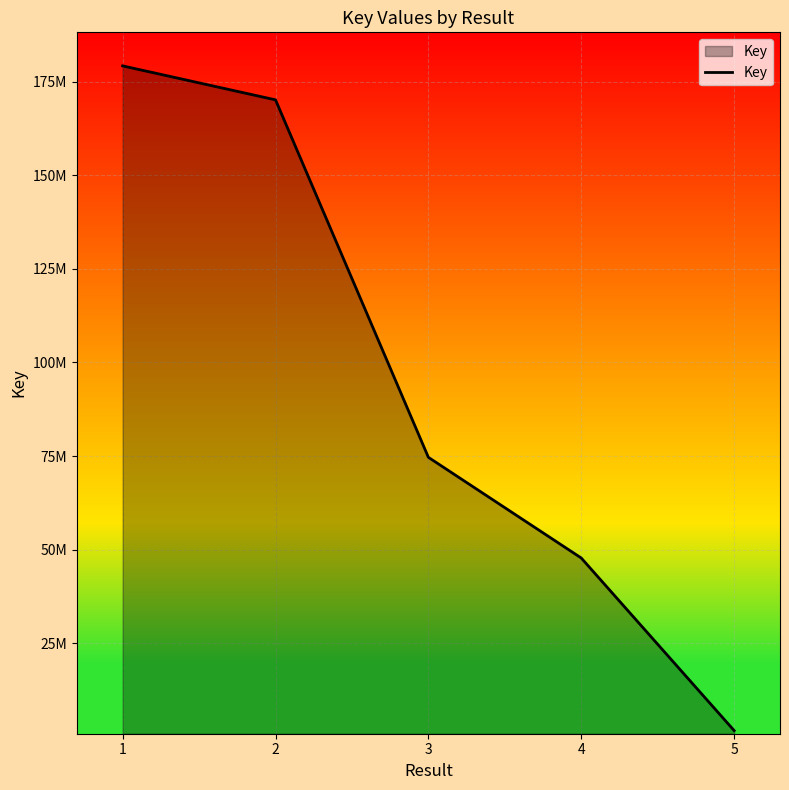

What is the difference between the maximum and minimum values?

177506519